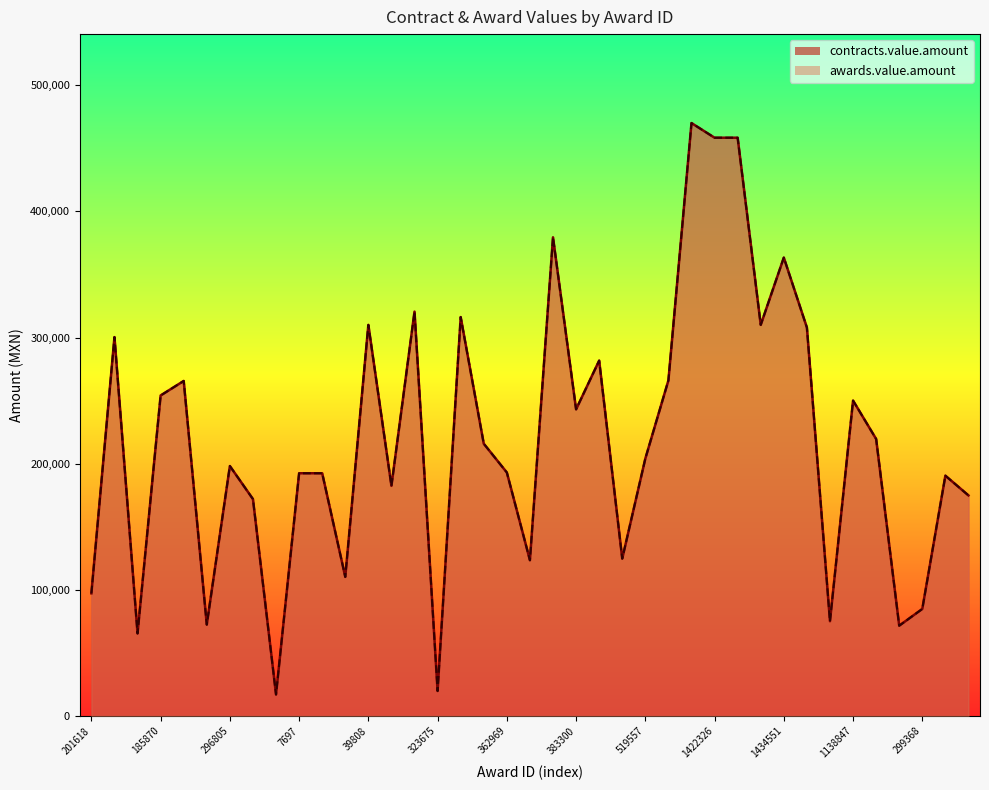

At how many categories does at least one series exceed 137145?

28